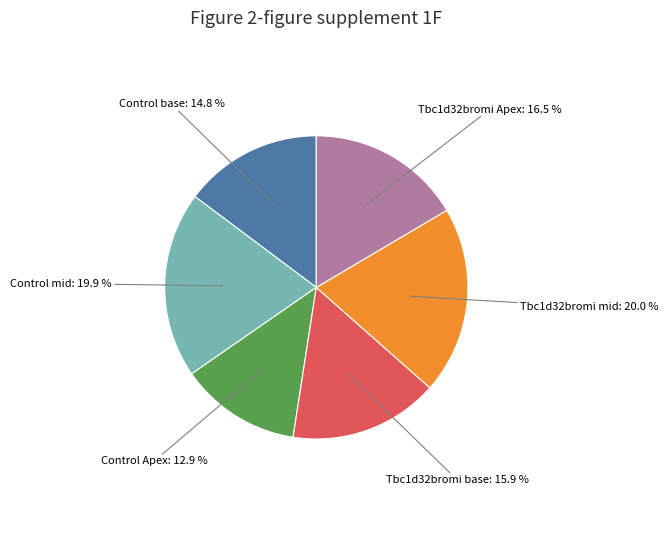

Is there any slice that represents more than half of the pie?

No